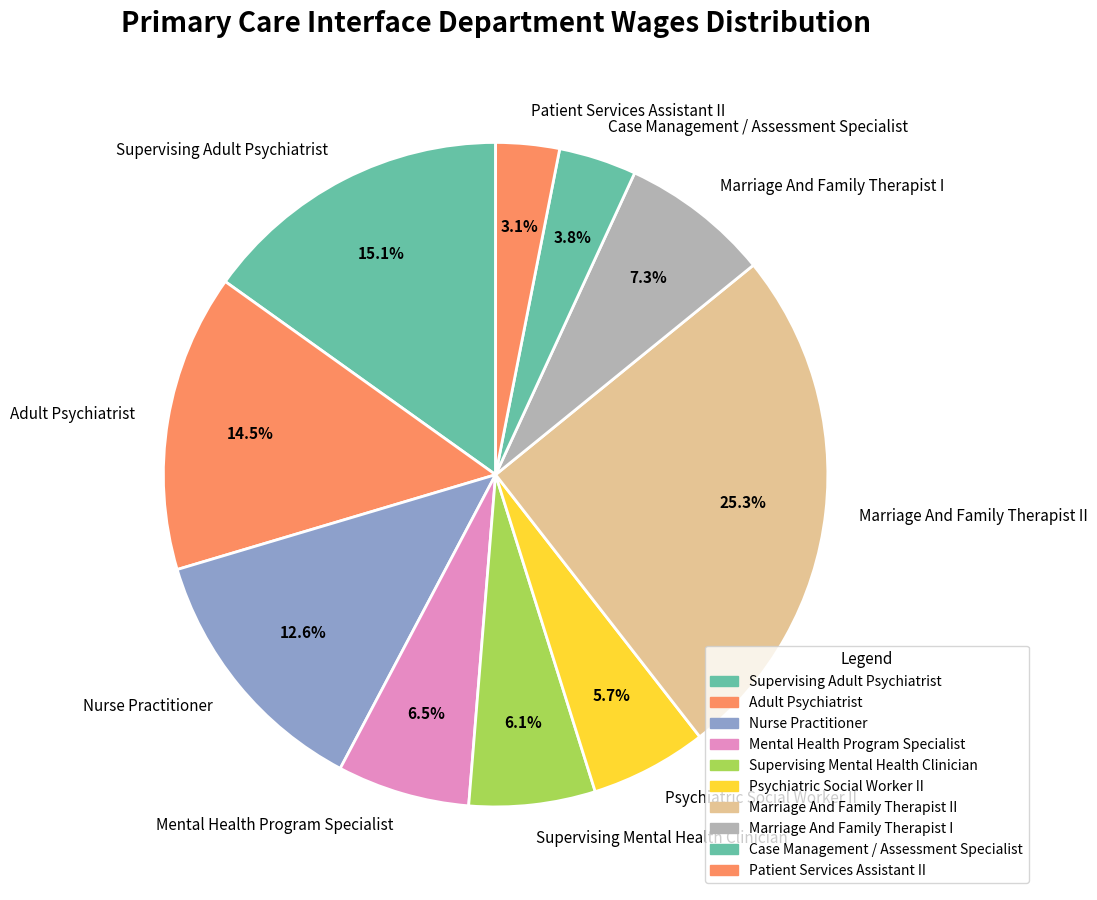

What percentage is NOT represented by Marriage And Family Therapist II?

74.7%